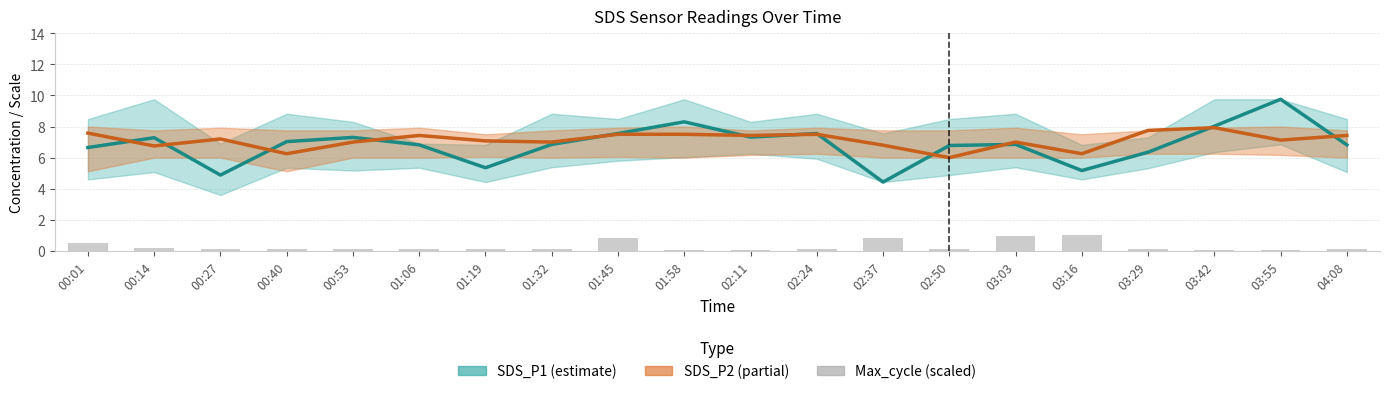

What position from the left is 01:58?

10